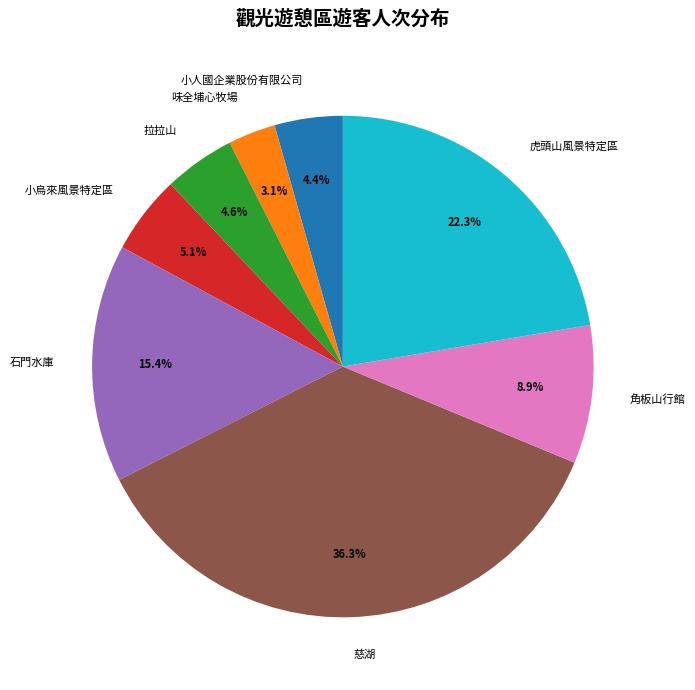

Does 小人國企業股份有限公司 represent more than half of the total?

No